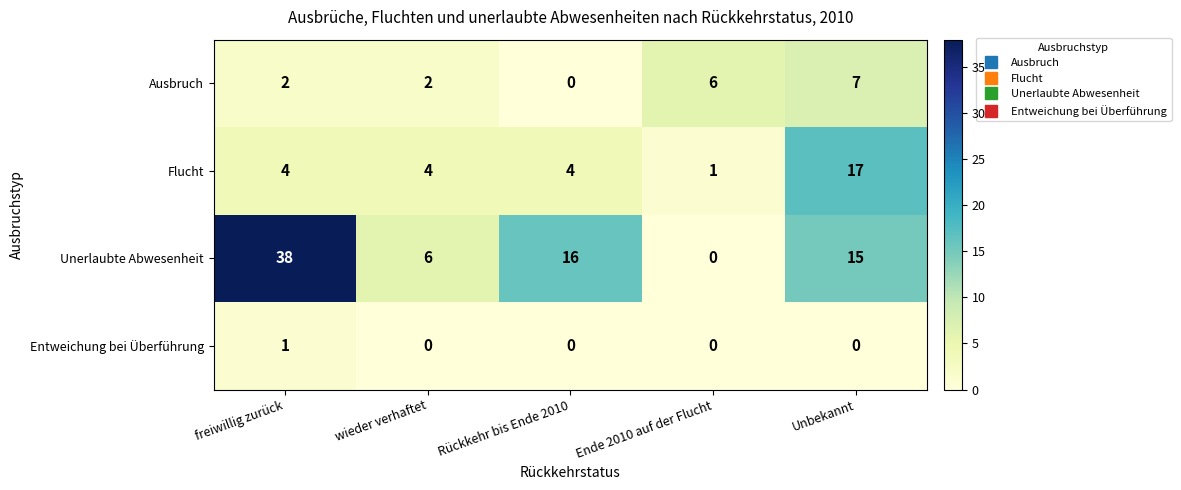

What value does the Unerlaubte Abwesenheit series have at freiwillig zurück, to the nearest 10?

40